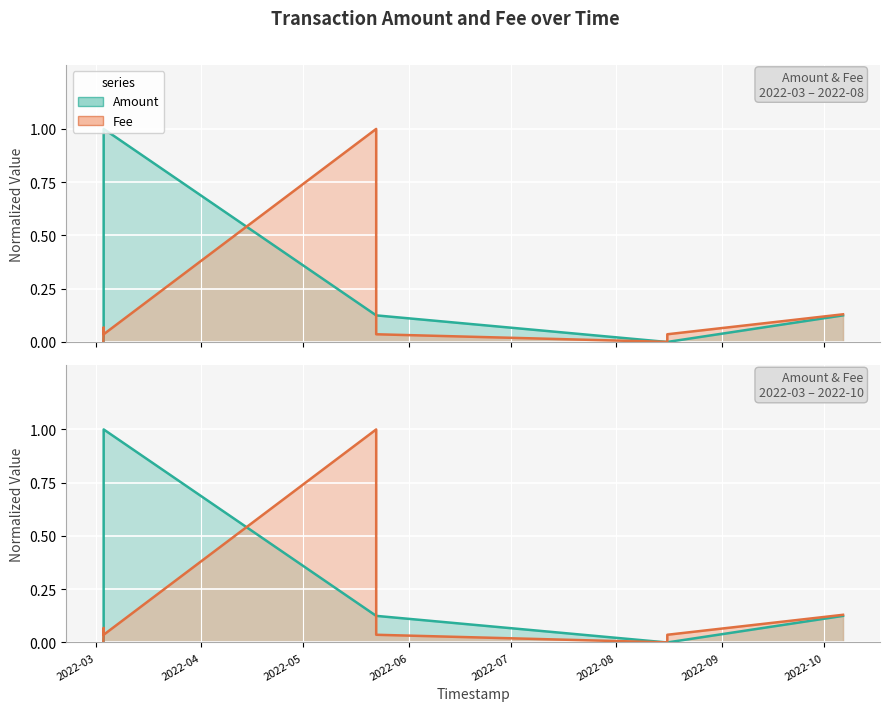

What is the difference between the highest and lowest values at 2022-05-22 10:46:01?

0.9